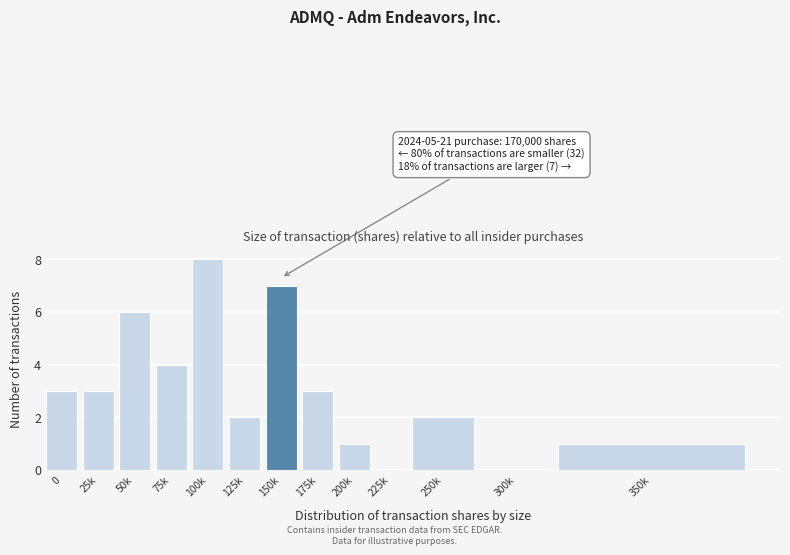

Reading left to right, extract all data points from this chart.

0=3	25k=3	50k=6	75k=4	100k=8	125k=2	150k=7	175k=3	200k=1	225k=0	250k=2	300k=0	350k=1